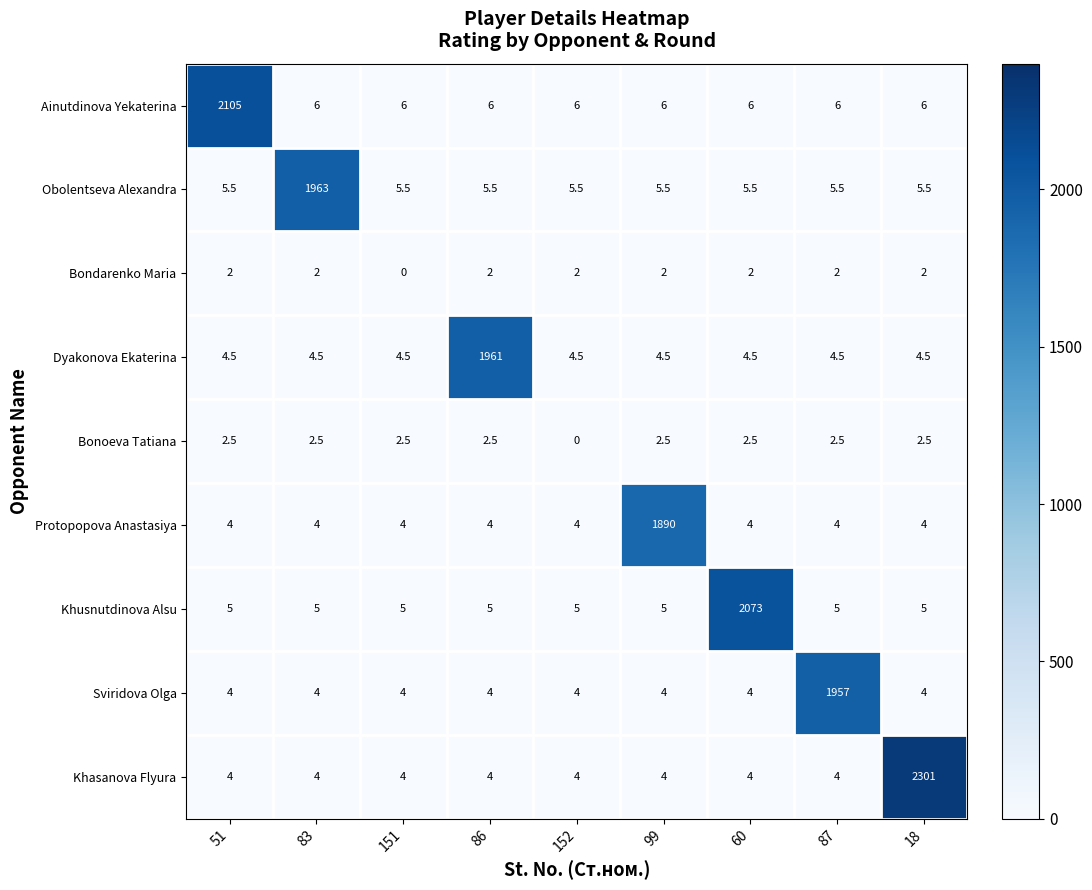

Which label corresponds to the largest value in the chart?

18